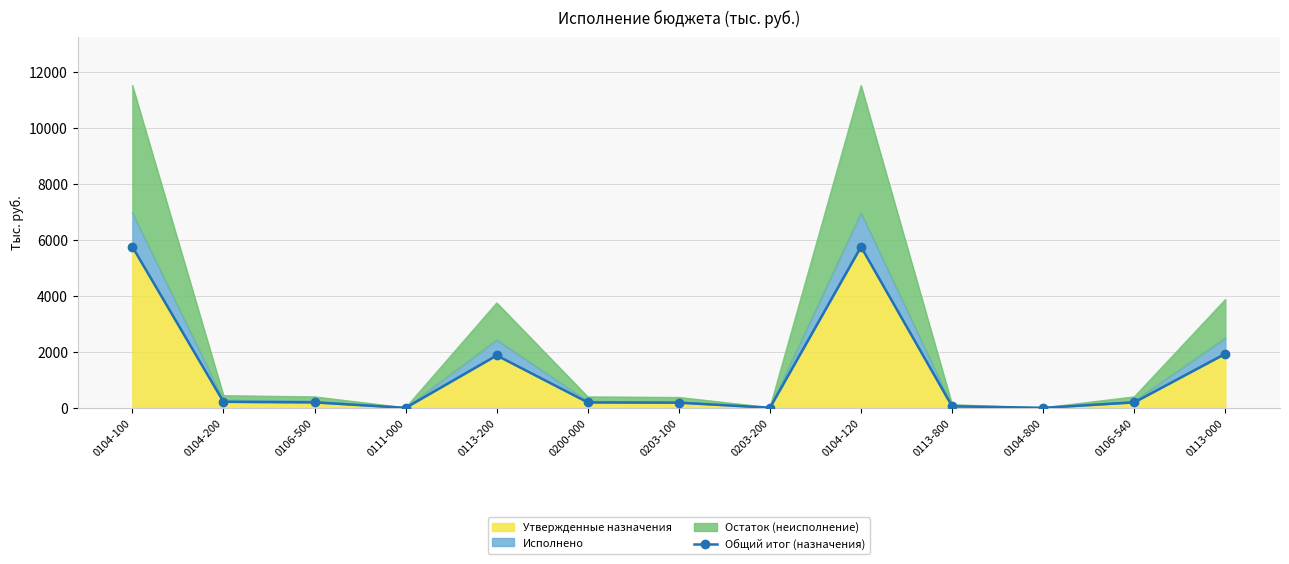

Where is the first local maximum?

0113-200